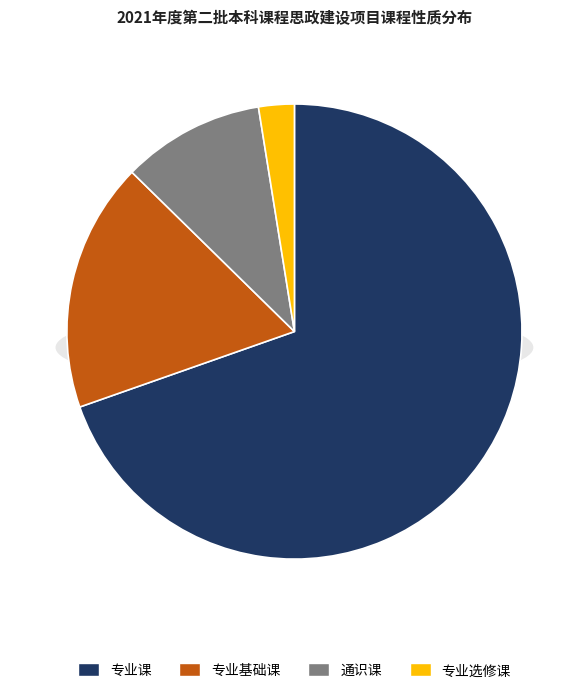

Which slice is the largest?

专业课